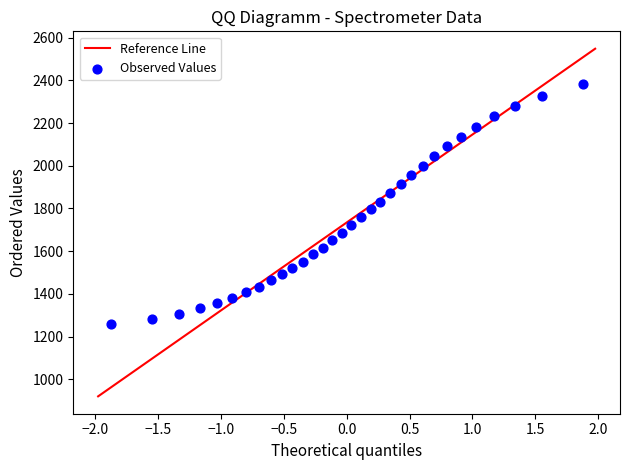

What is the range of Y values (max minus min)?

1120.5